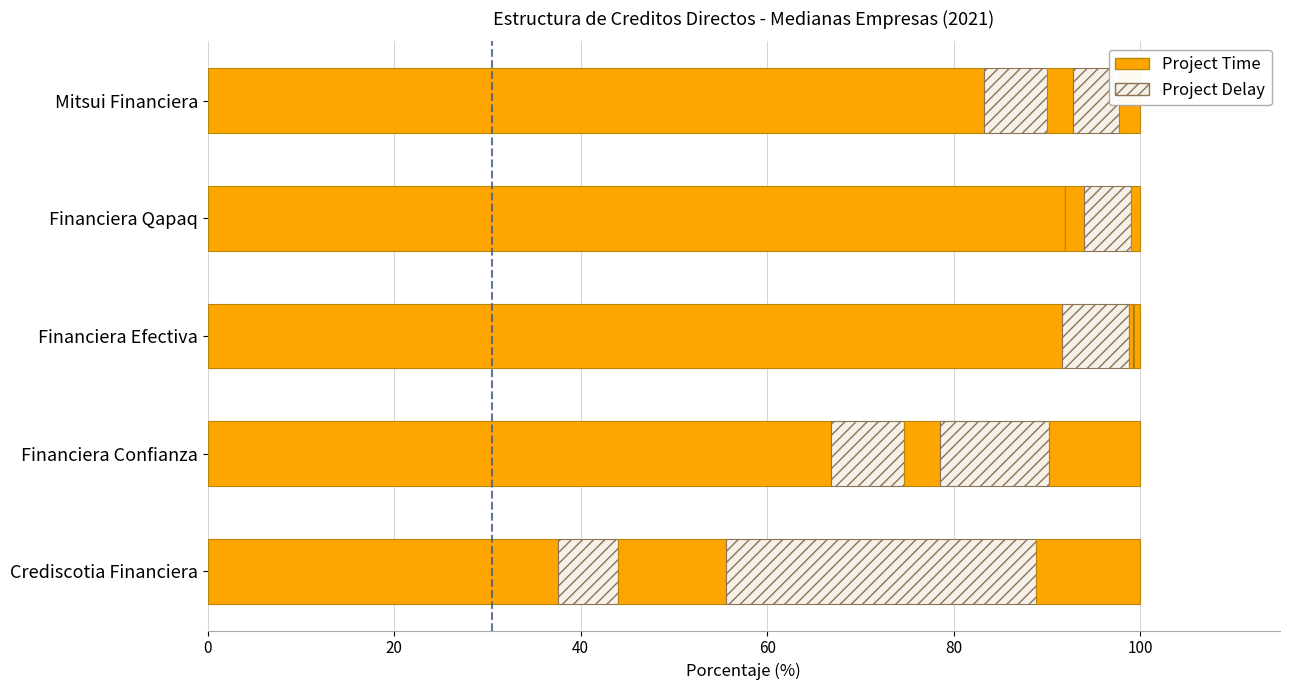

How many distinct data groups are displayed?

5